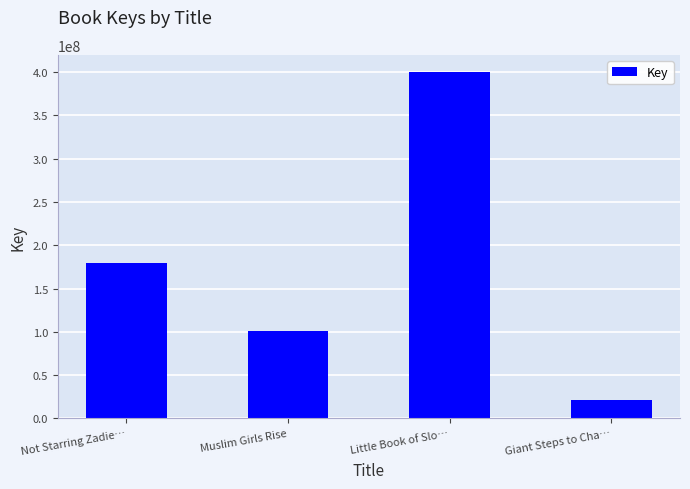

What is the label of the 4th bar from the right?

Not Starring Zadie…